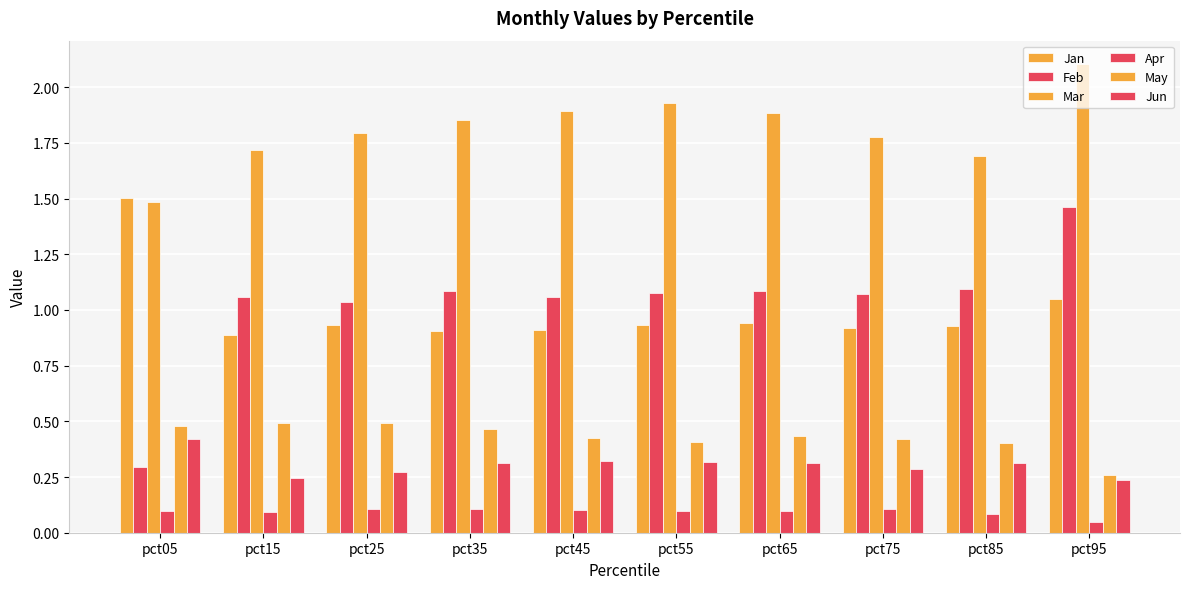

Reading left to right, list all the values displayed in this chart.

Jan: 1.5	0.9	0.9	0.9	0.9	0.9	0.9	0.9	0.9	1.0
Feb: 0.3	1.1	1.0	1.1	1.1	1.1	1.1	1.1	1.1	1.5
Mar: 1.5	1.7	1.8	1.9	1.9	1.9	1.9	1.8	1.7	2.1
Apr: 0.1	0.1	0.1	0.1	0.1	0.1	0.1	0.1	0.1	0.0
May: 0.5	0.5	0.5	0.5	0.4	0.4	0.4	0.4	0.4	0.3
Jun: 0.4	0.2	0.3	0.3	0.3	0.3	0.3	0.3	0.3	0.2